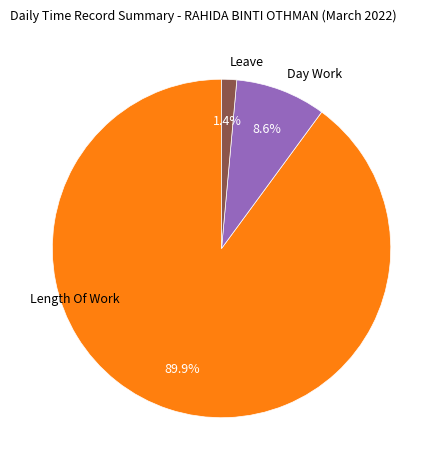

Rank the categories by value from highest to lowest.

Length Of Work, Day Work, Leave